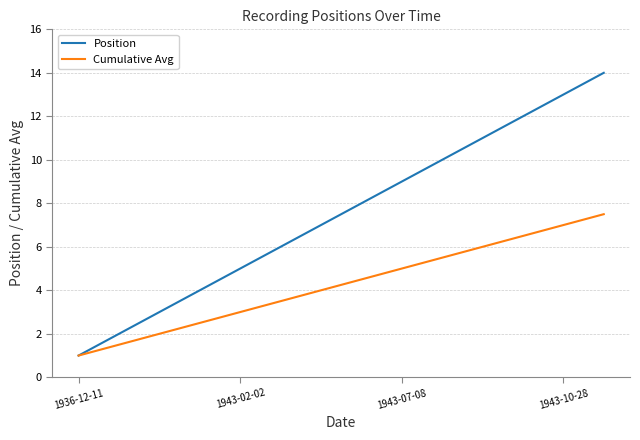

List the series in order of their peak value, lowest first.

Cumulative Avg, Position